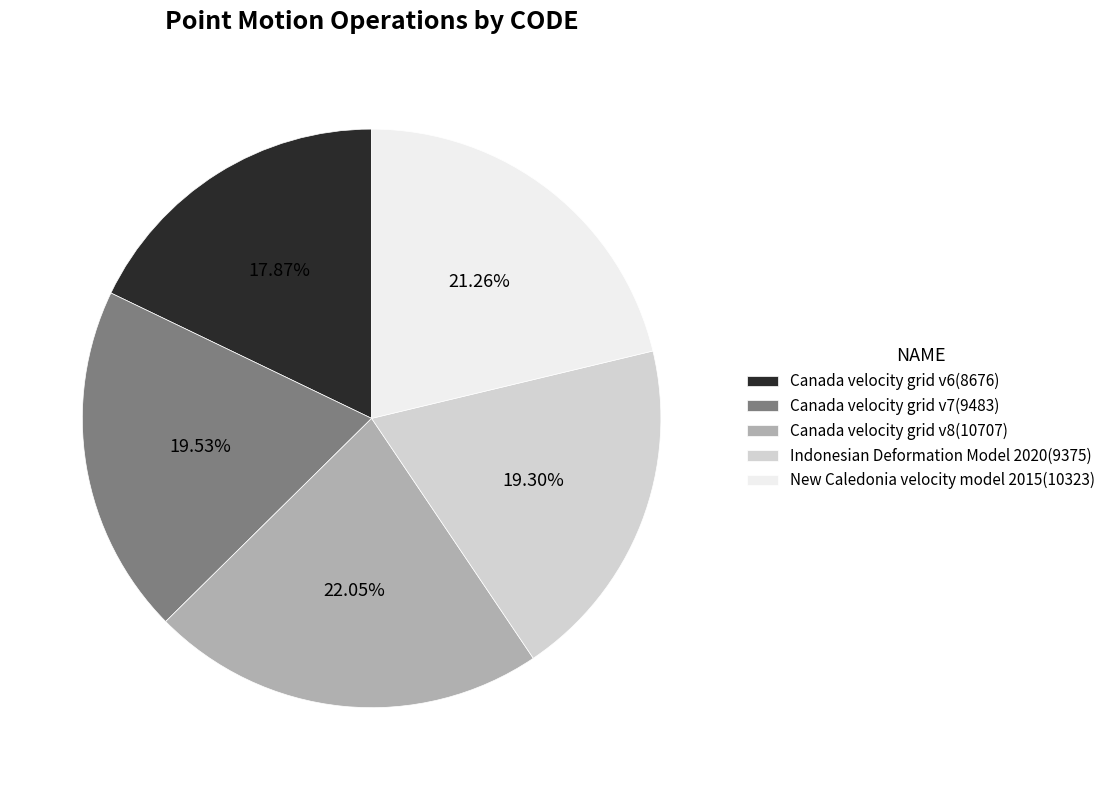

What percentage is the Canada velocity grid v8 slice, to the nearest percent?

22%